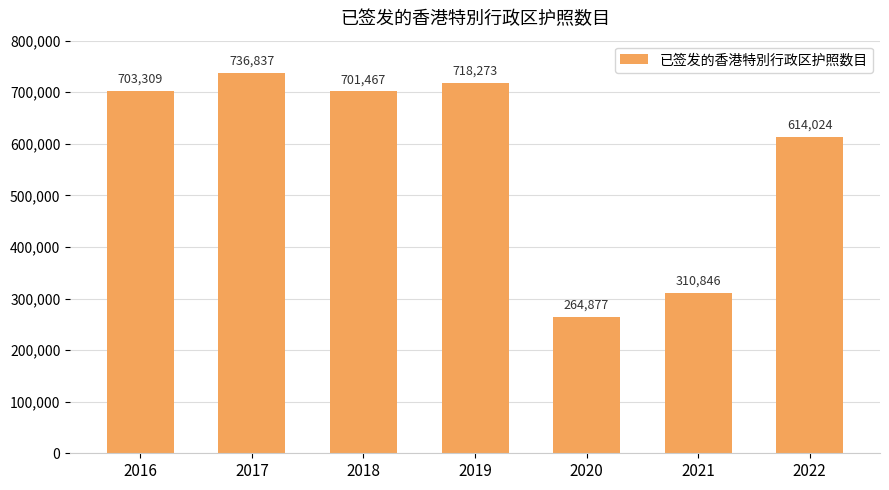

Reading left to right, what are all the values shown in this chart?

2016=703309	2017=736837	2018=701467	2019=718273	2020=264877	2021=310846	2022=614024